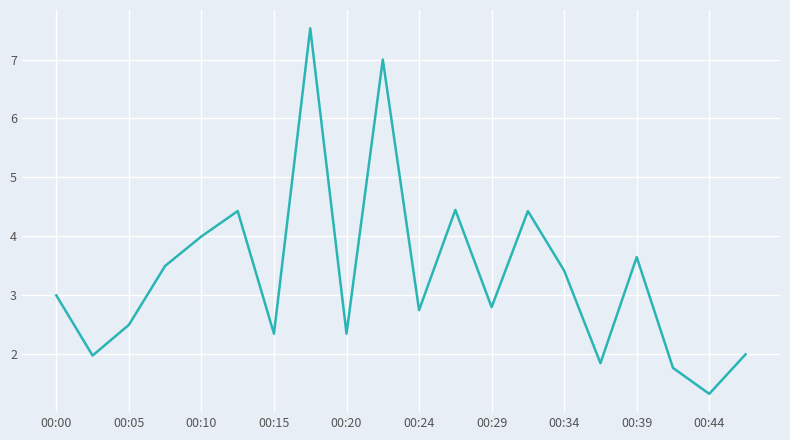

What is the smallest value displayed?

1.3